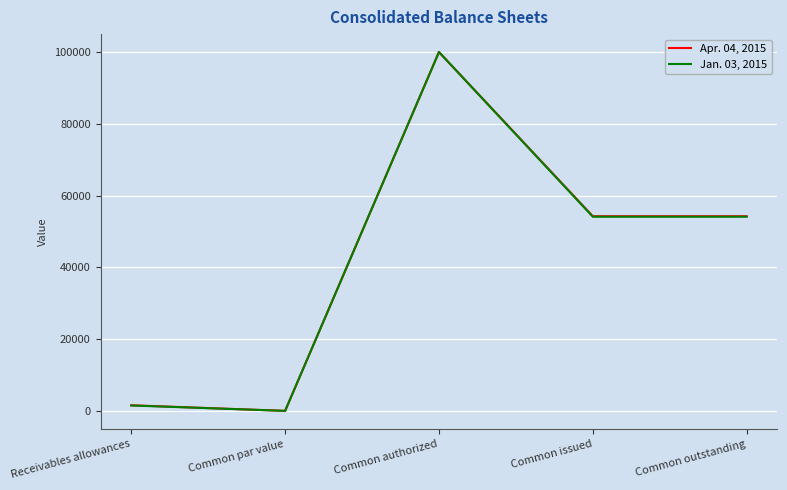

How many values in the Jan. 03, 2015 series are below 54109?

2